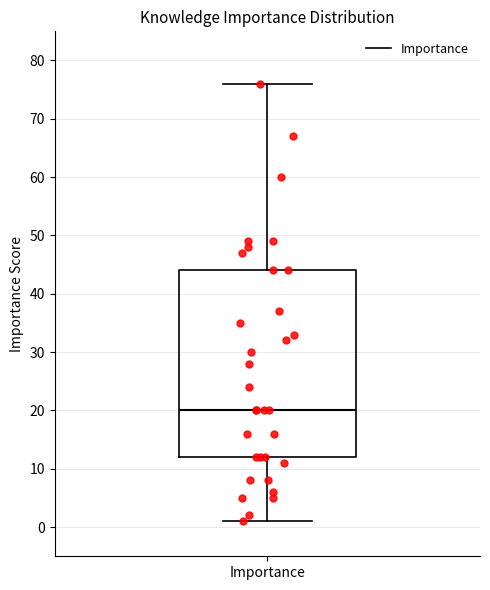

Transcribe this box plot: give where the median line is, the range the box spans, and where the two whiskers end, as read against the y-axis. The values are not printed on the chart, so give them approximately, as read against the axis.

median 20, box 12 to 44, whiskers 1 to 76